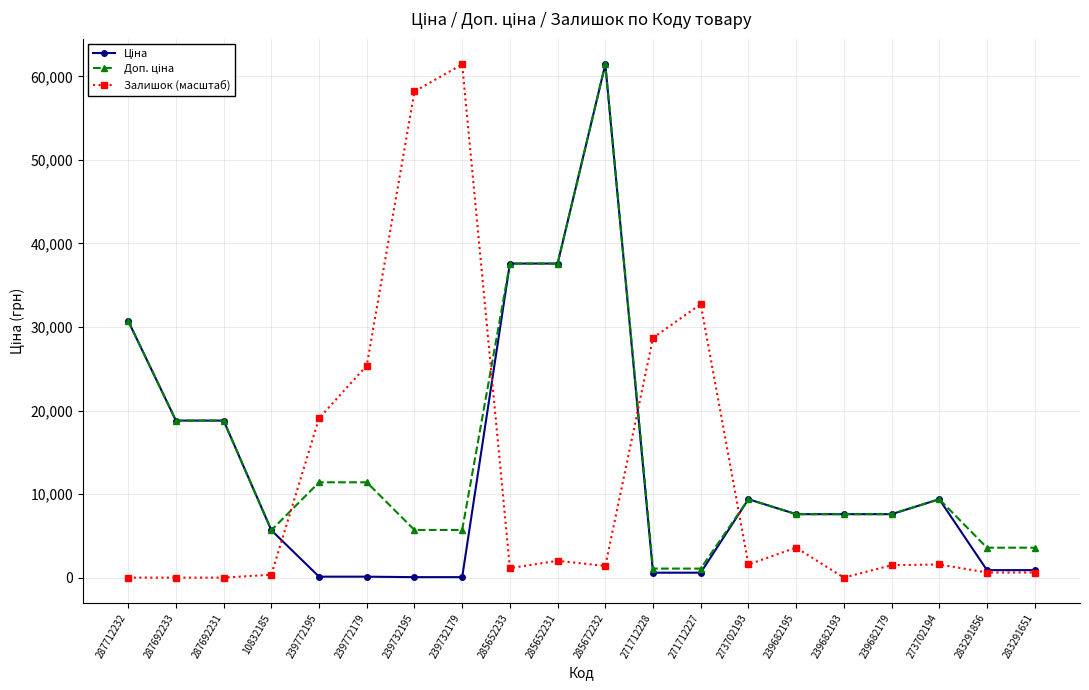

At which category is the sum across all series the highest?

285672232